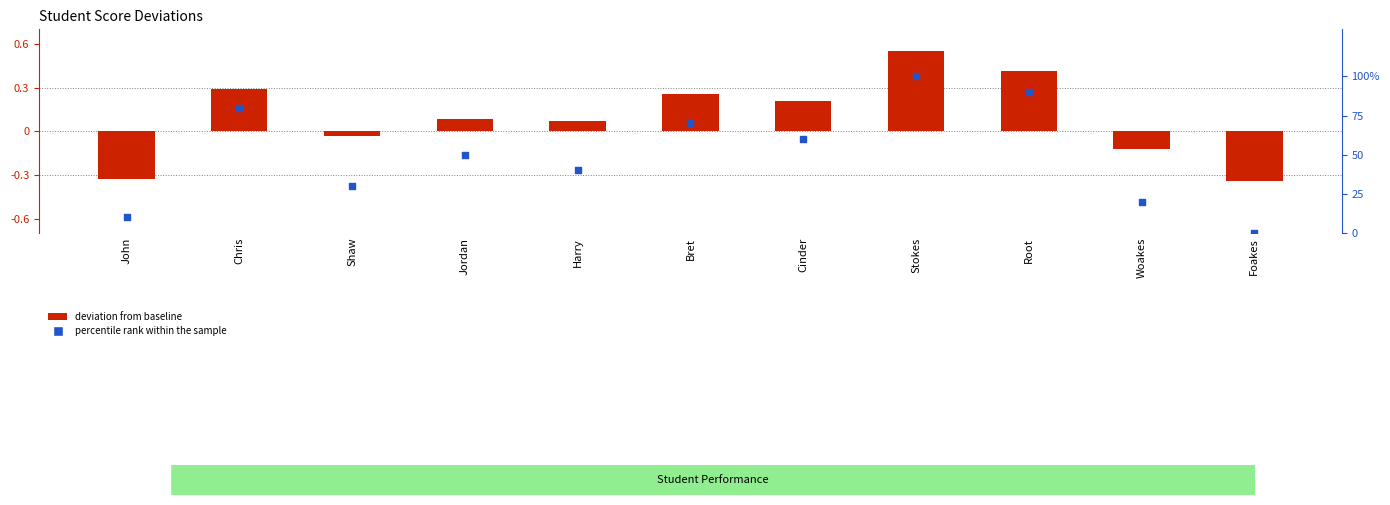

Which series has the largest Y range (max minus min)?

percentile rank within the sample